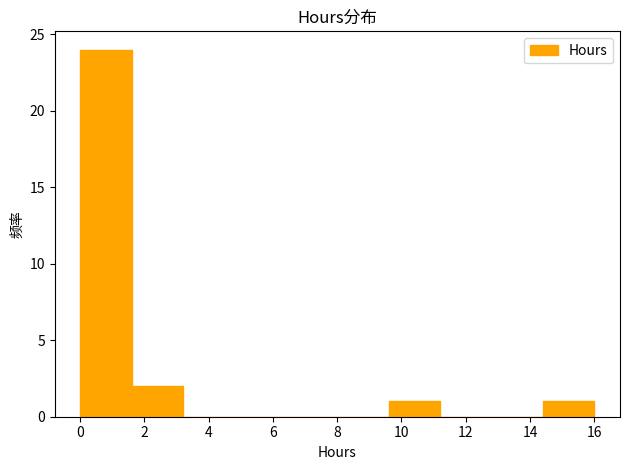

Reading left to right, transcribe this chart: for each bar, give the range it covers on the x-axis and its height. Neither the bar edges nor the heights are printed on the chart, so give them approximately, as read against the axes.

0.0 to 1.6: 24
1.6 to 3.2: 2
3.2 to 4.8: 0
4.8 to 6.4: 0
6.4 to 8.0: 0
8.0 to 9.6: 0
9.6 to 11.2: 1
11.2 to 12.8: 0
12.8 to 14.4: 0
14.4 to 16.0: 1